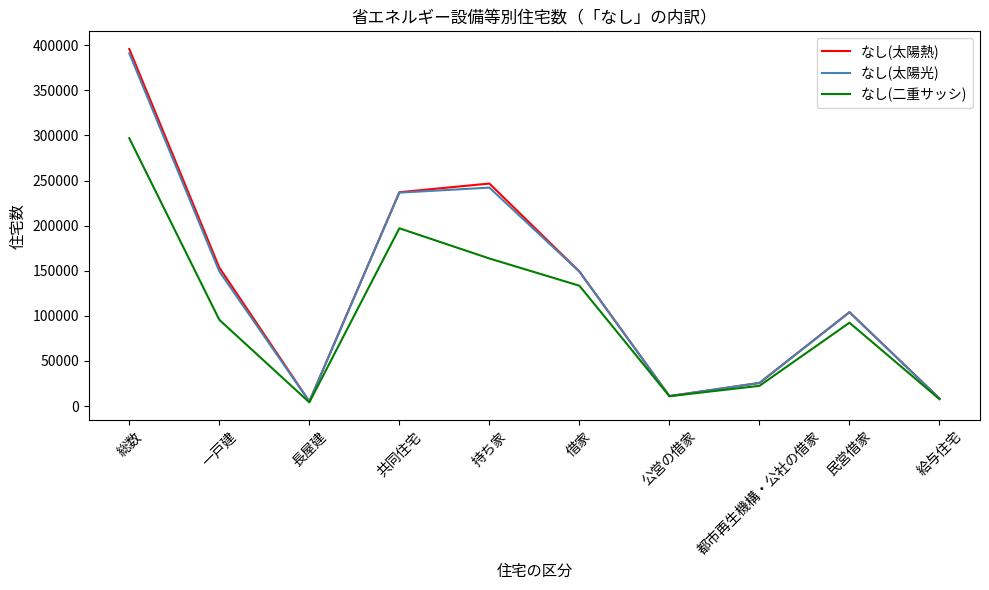

What is the total value across all series at 共同住宅?

670800